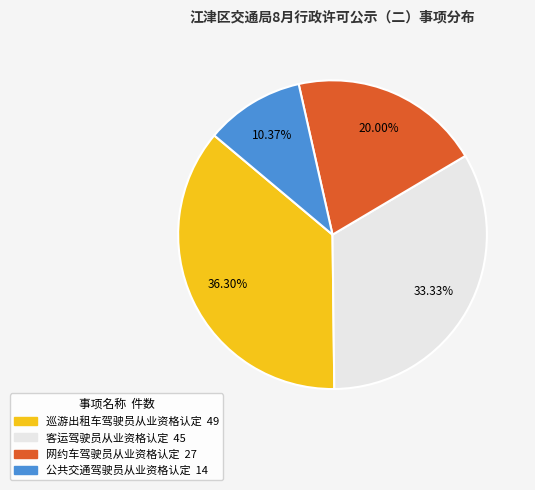

Is there a majority slice in this chart?

No